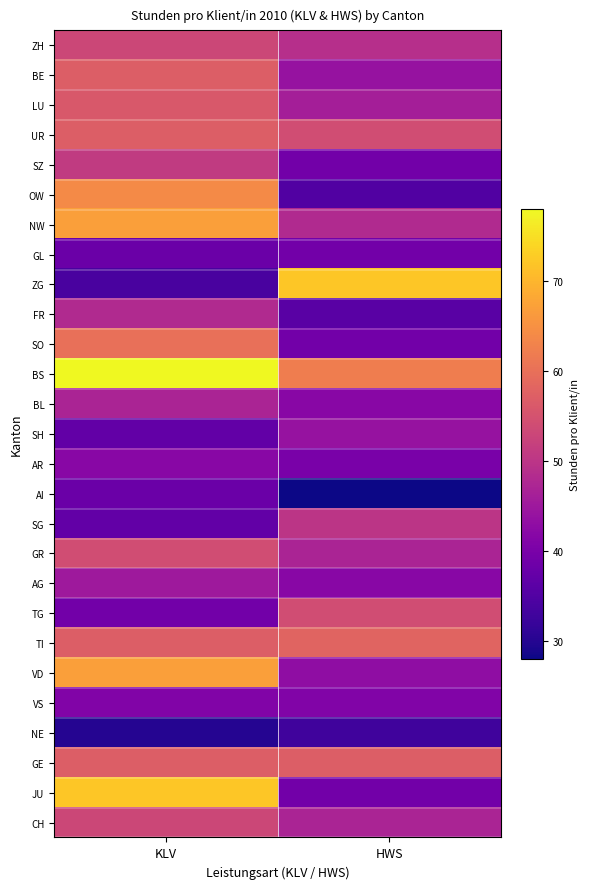

Reading left to right, extract all data points from this chart.

ZH: KLV=53	HWS=49
BE: KLV=57	HWS=44
LU: KLV=56	HWS=46
UR: KLV=57	HWS=54
SZ: KLV=51	HWS=39
OW: KLV=64	HWS=35
NW: KLV=67	HWS=48
GL: KLV=38	HWS=39
ZG: KLV=34	HWS=72
FR: KLV=48	HWS=36
SO: KLV=60	HWS=39
BS: KLV=78	HWS=62
BL: KLV=47	HWS=42
SH: KLV=37	HWS=44
AR: KLV=42	HWS=40
AI: KLV=38	HWS=28
SG: KLV=37	HWS=50
GR: KLV=54	HWS=47
AG: KLV=45	HWS=42
TG: KLV=39	HWS=54
TI: KLV=57	HWS=58
VD: KLV=67	HWS=43
VS: KLV=41	HWS=41
NE: KLV=30	HWS=33
GE: KLV=57	HWS=57
JU: KLV=72	HWS=39
CH: KLV=53	HWS=47